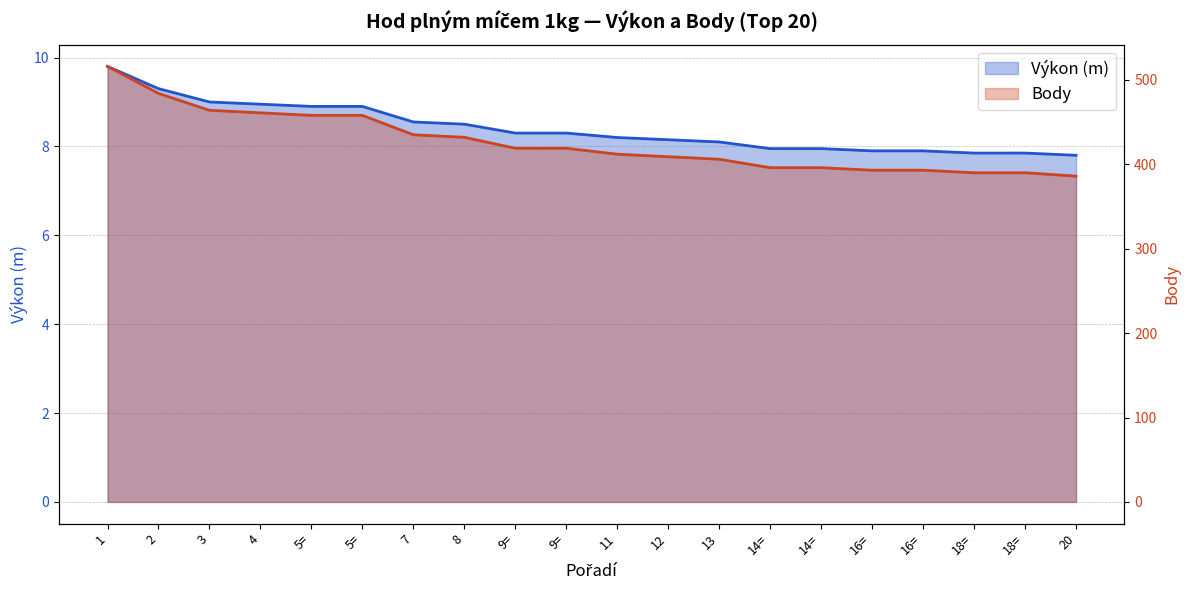

What value does the Výkon series have at 16=?

7.9